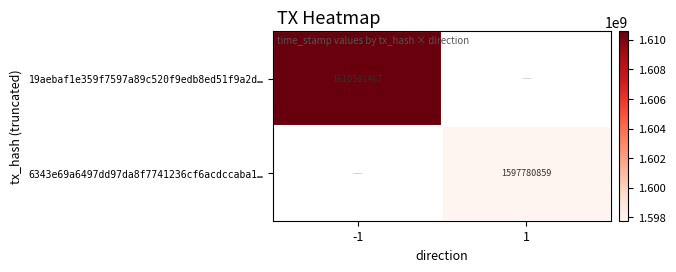

At which category does the chart reach its minimum across all series?

1